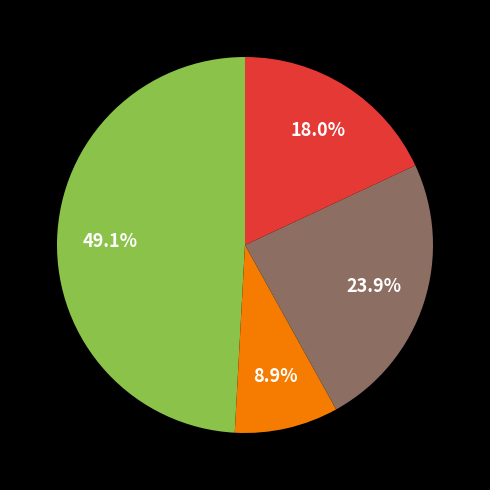

Does any single category account for the majority?

No